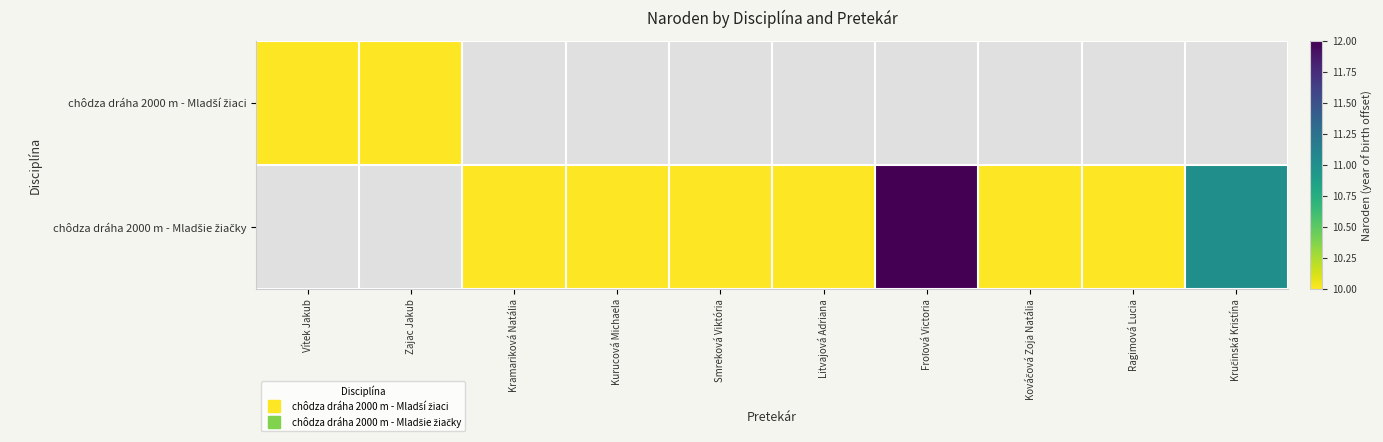

Which has a higher value, Vítek Jakub or Froľová Victoria?

Froľová Victoria